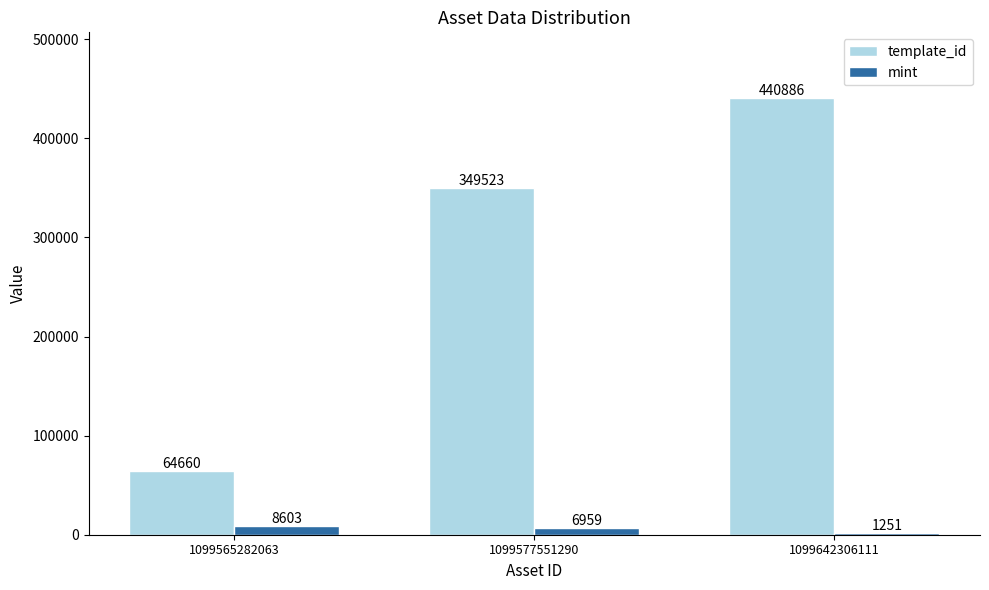

What is the difference between the template_id values at 1099577551290 and 1099565282063?

284863